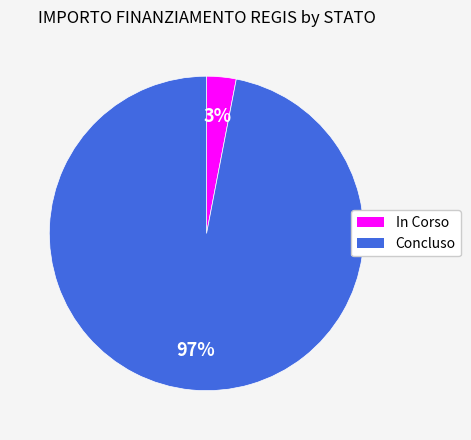

Is there a majority slice in this chart?

Yes